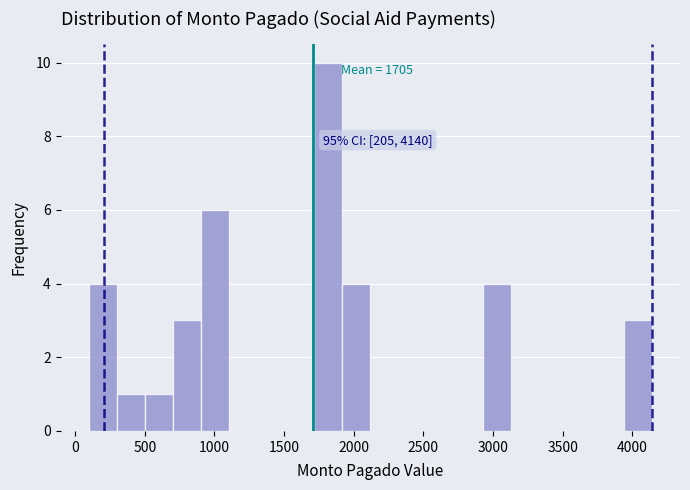

Over which range of the x-axis is the bar tallest?

1700 to 1900